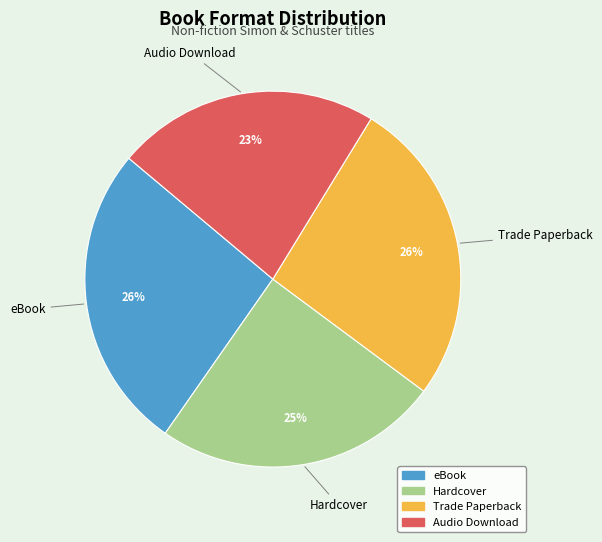

How many segments does this pie chart have?

4